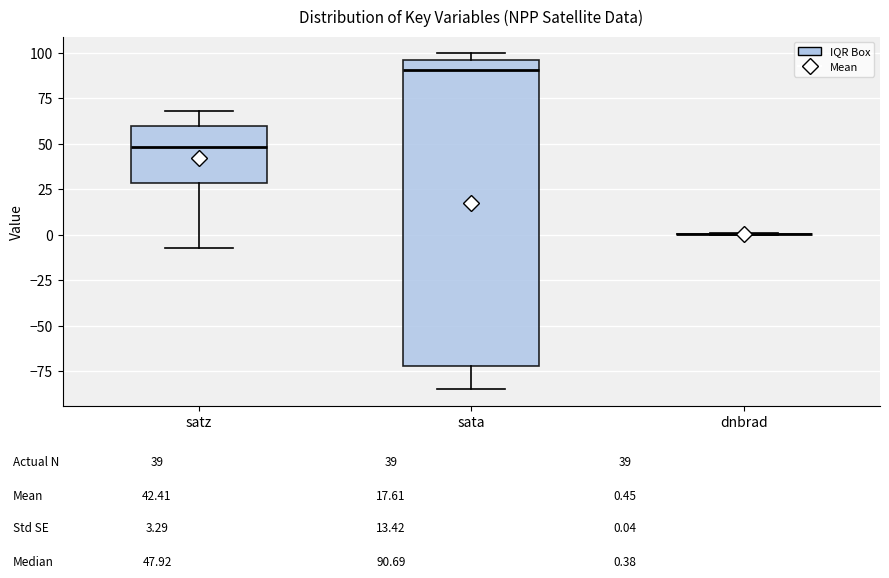

Which box is the tallest, from its lower edge to its upper edge?

sata